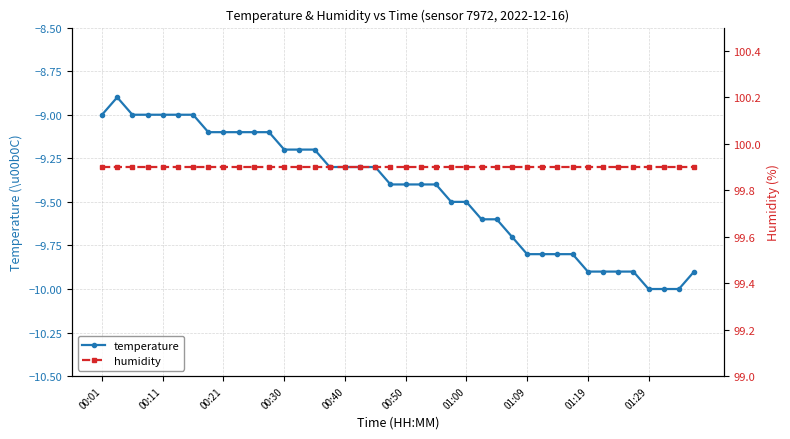

What is the total value across all series at 25?

90.3